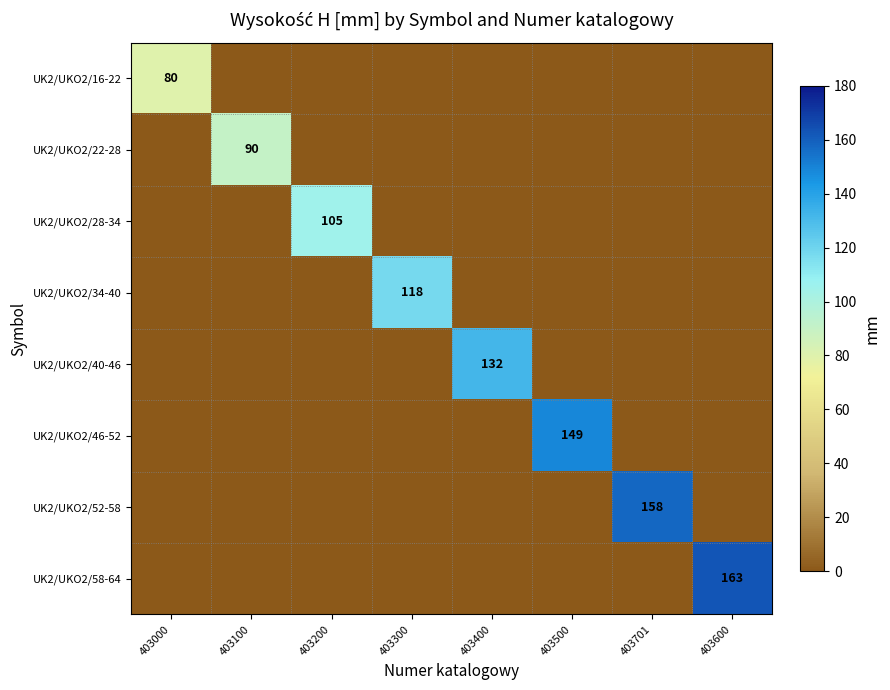

Which series changed the most between 403000 and 403400?

UK2/UKO2/40-46